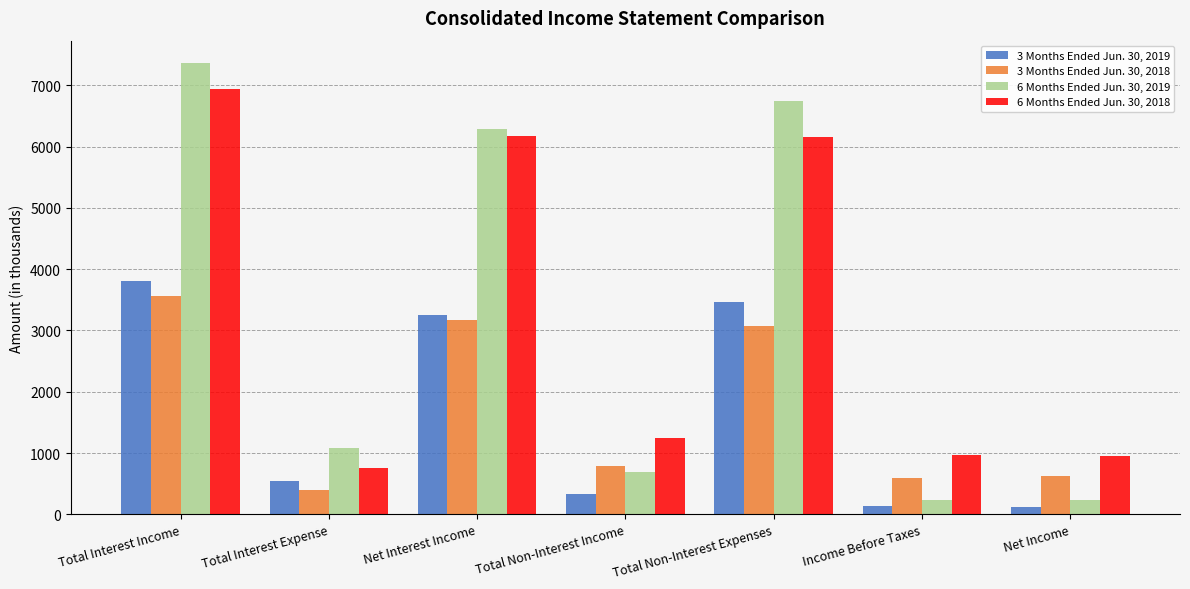

What is the difference between the 6 Months Ended Jun. 30, 2019 values at Total Interest Income and Total Interest Expense?

6282